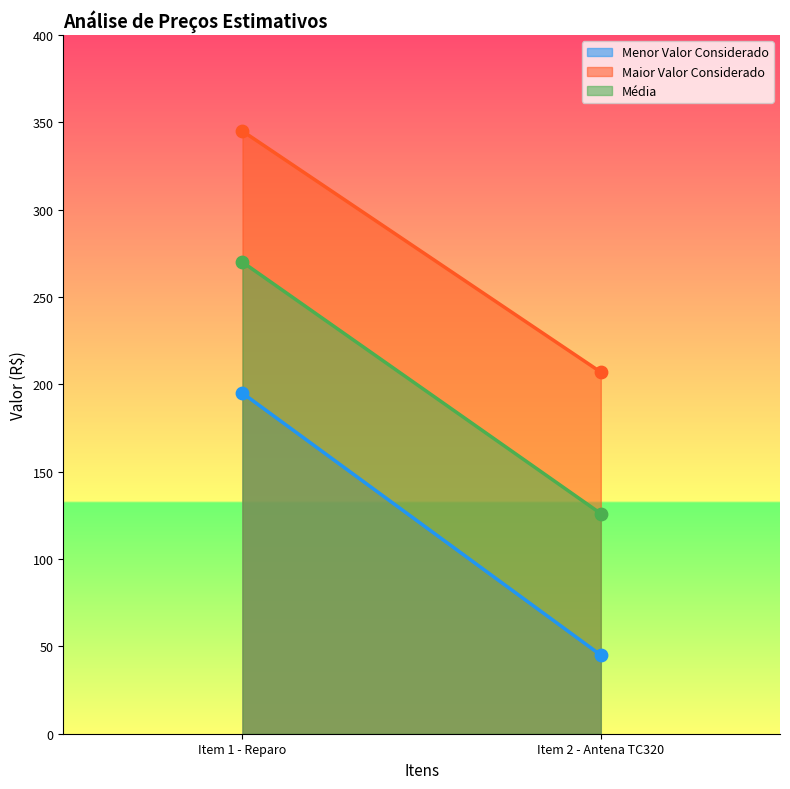

Which series has the largest total across all categories?

Maior Valor Considerado